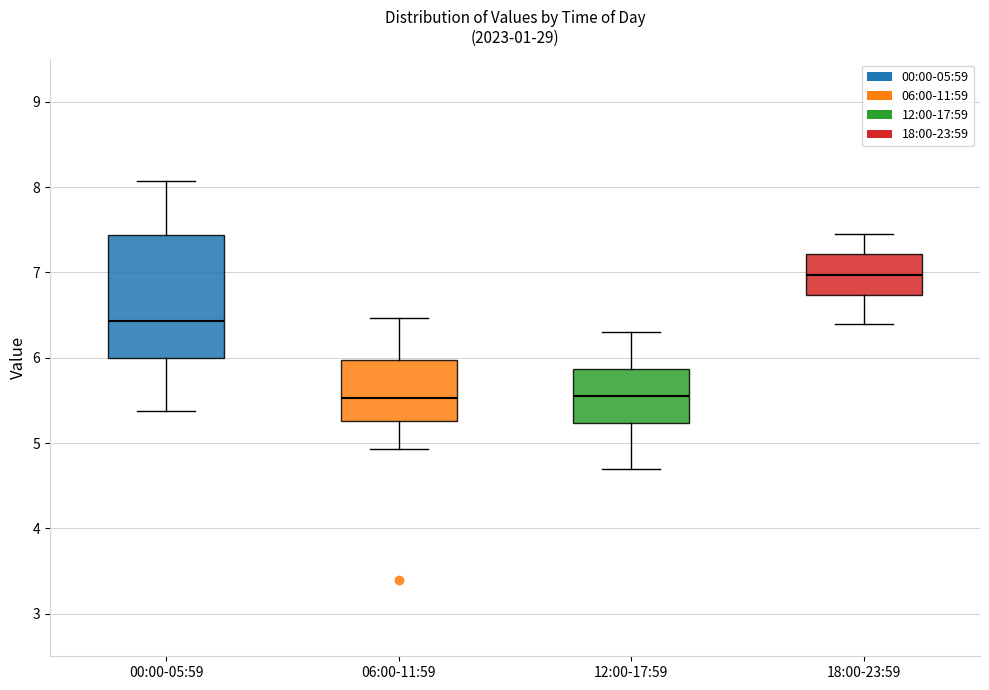

Reading left to right, transcribe this box plot: for each box, give where its median line is, the range the box spans, and where its two whiskers end, as read against the y-axis. The values are not printed on the chart, so give them approximately, as read against the axis.

00:00-05:59: median 6.4, box 6.0 to 7.4, whiskers 5.4 to 8.1
06:00-11:59: median 5.5, box 5.3 to 6.0, whiskers 4.9 to 6.5
12:00-17:59: median 5.6, box 5.2 to 5.9, whiskers 4.7 to 6.3
18:00-23:59: median 7.0, box 6.7 to 7.2, whiskers 6.4 to 7.5